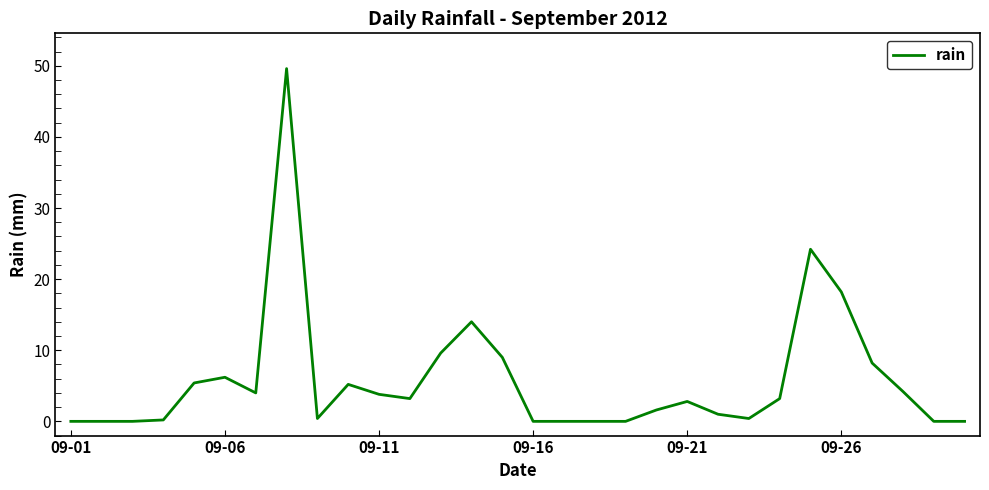

What is the difference between the maximum and minimum values?

49.6